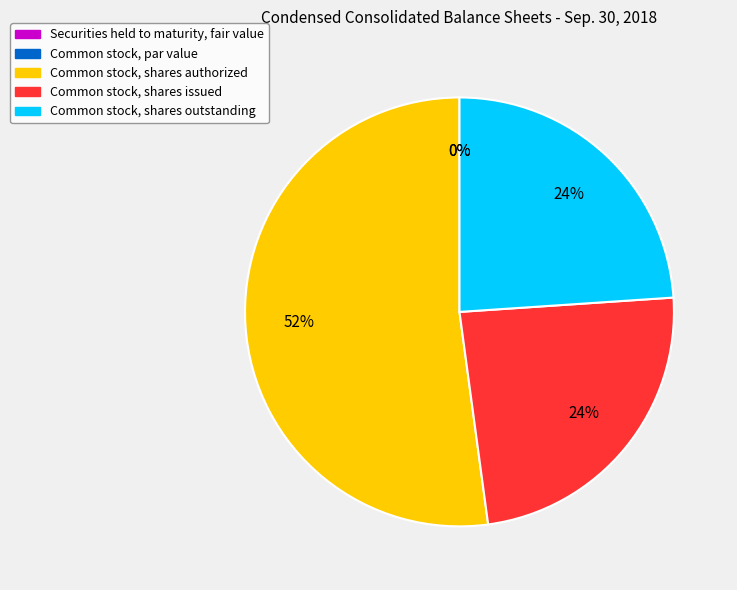

Which category has the smallest portion of the pie?

Common stock, par value